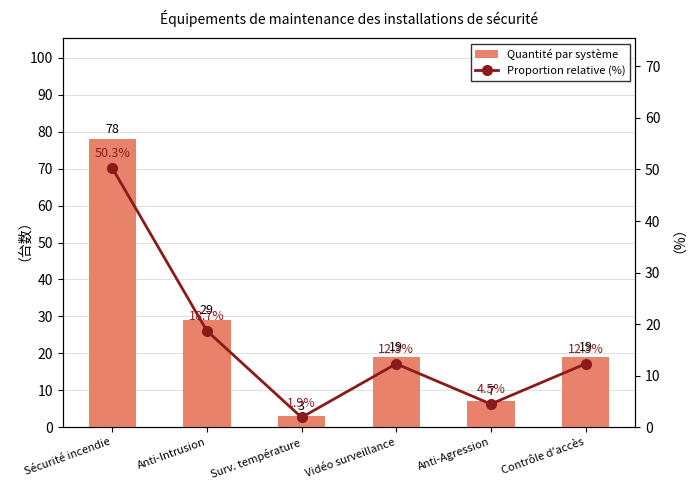

Rank the series by their average value, from highest to lowest.

Quantité par système, Proportion relative (%)